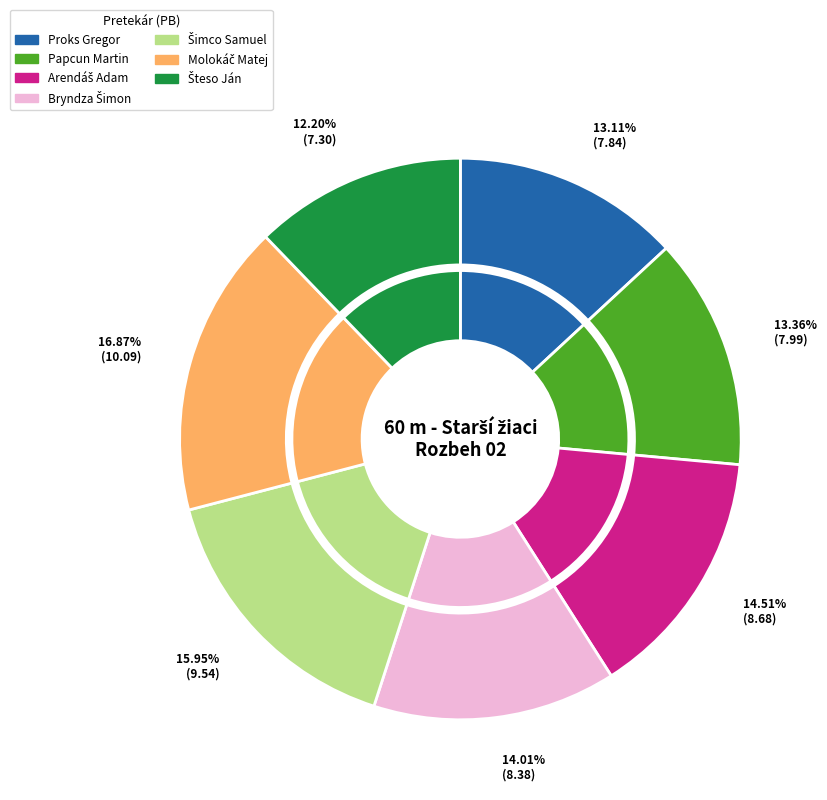

Is there a majority slice in this chart?

No